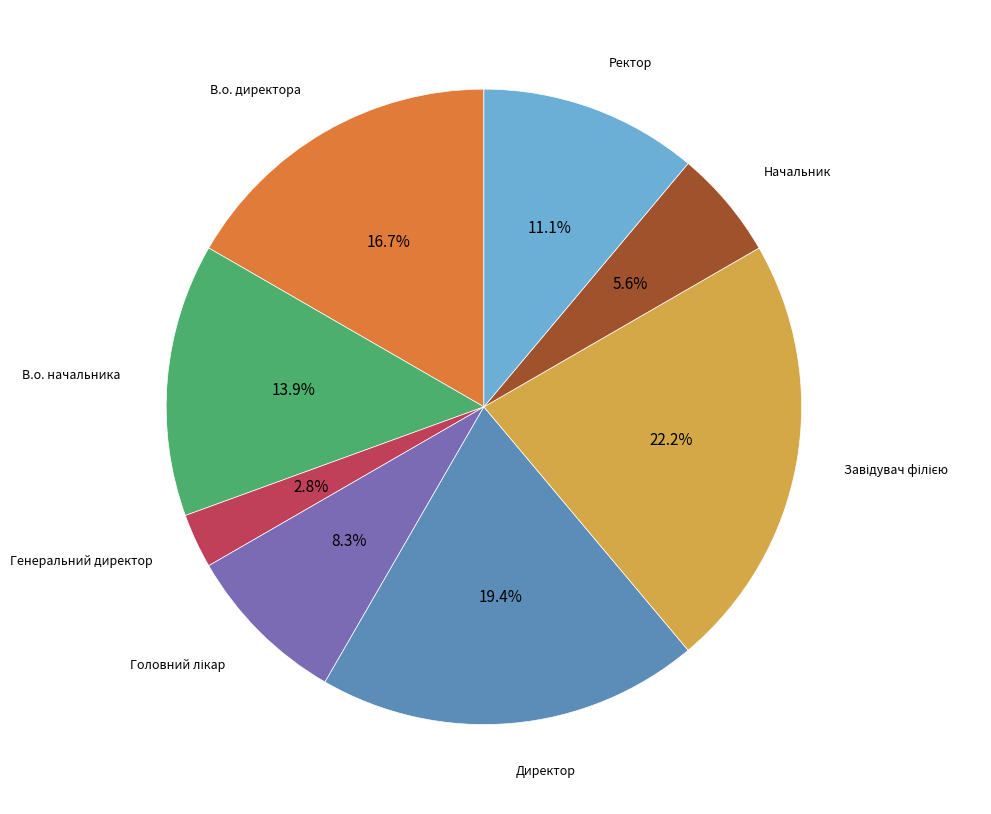

Is there a majority slice in this chart?

No